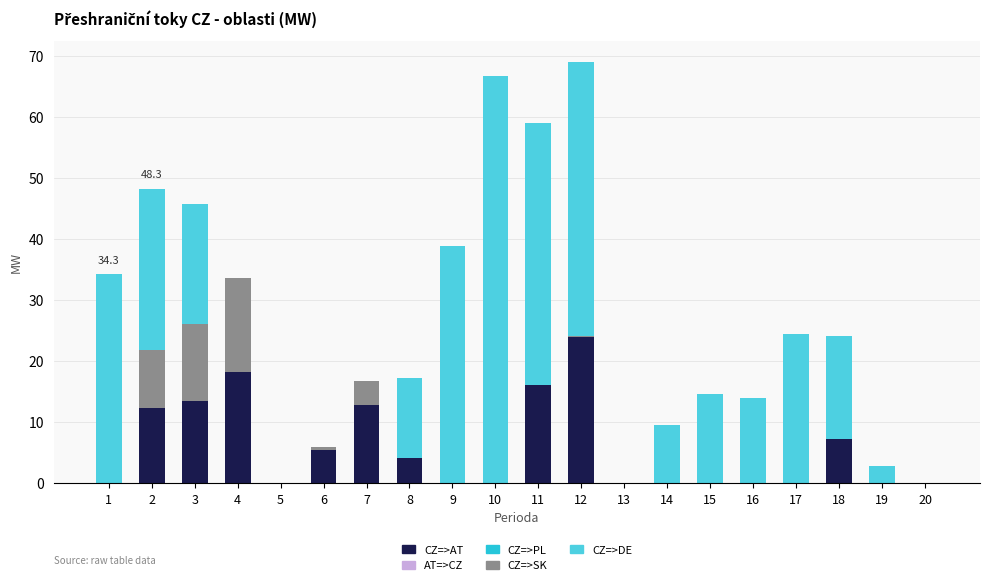

What is the highest value of the CZ=>AT series?

24.0